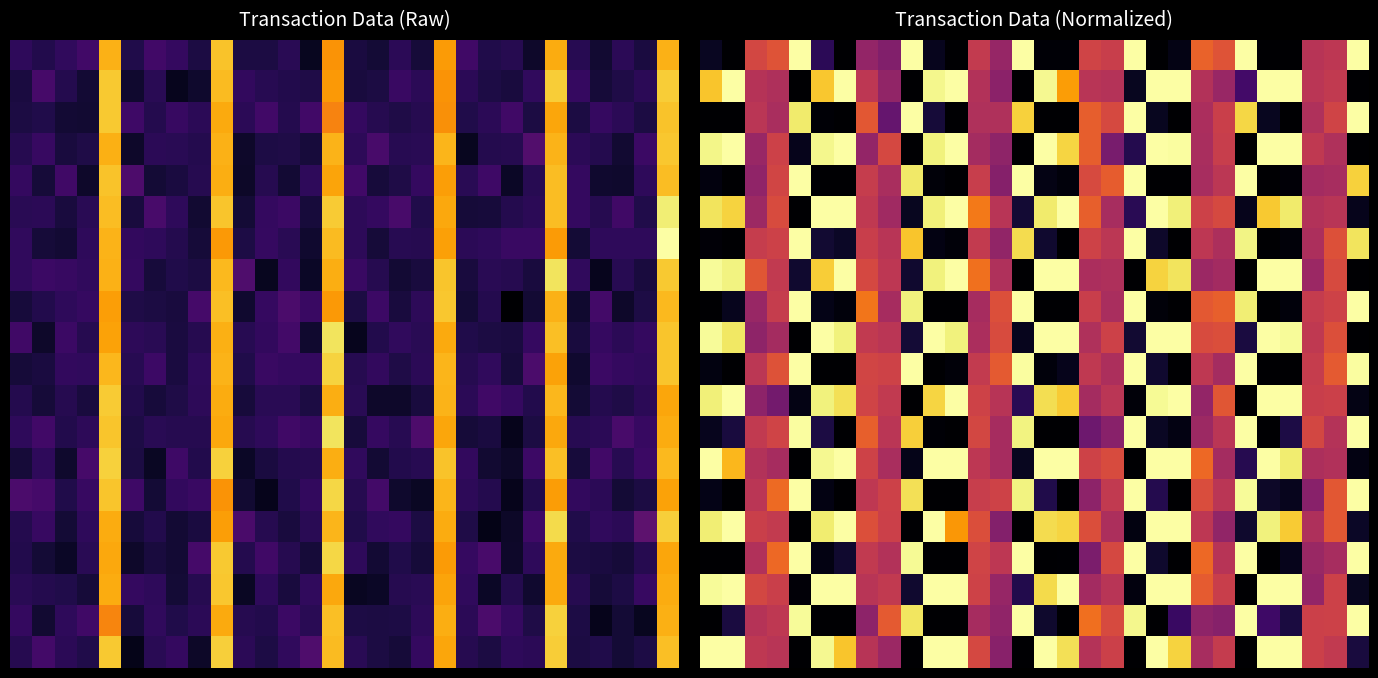

What is the total value across all series at 13?

9.2